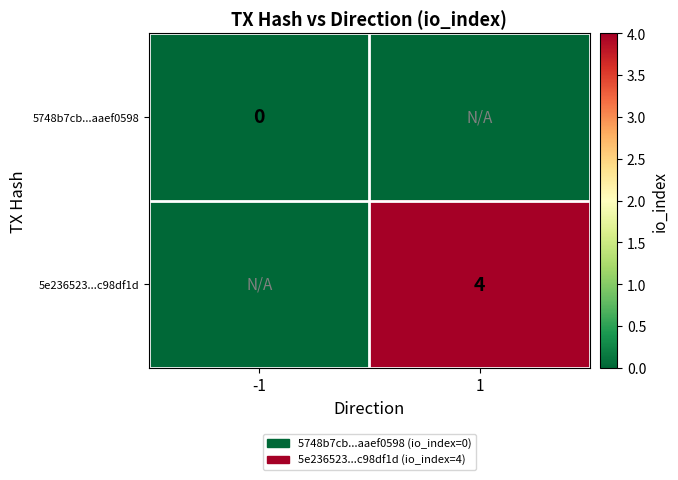

Is the value of 5748b7cb...aaef0598 at -1 greater than the value of 5e236523...c98df1d at 1?

No